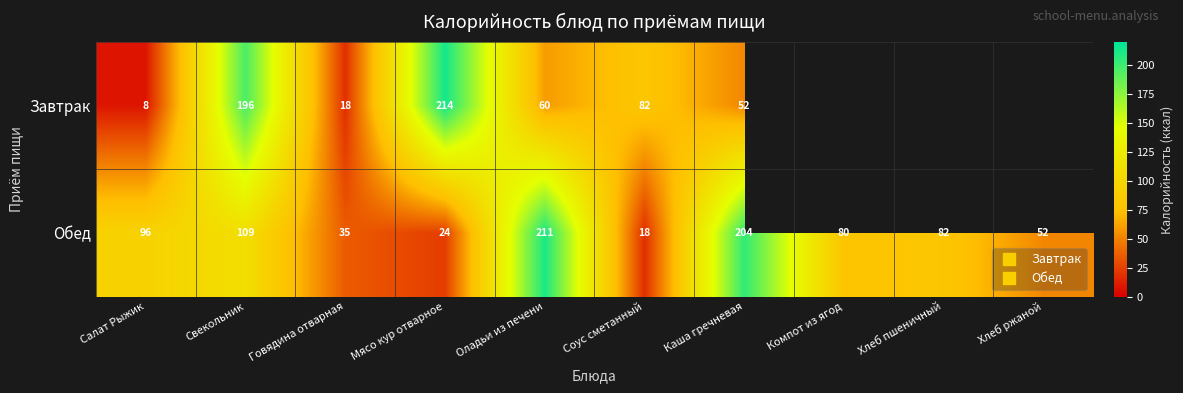

Is it true that Обед equals 95.9 at Салат Рыжик?

True